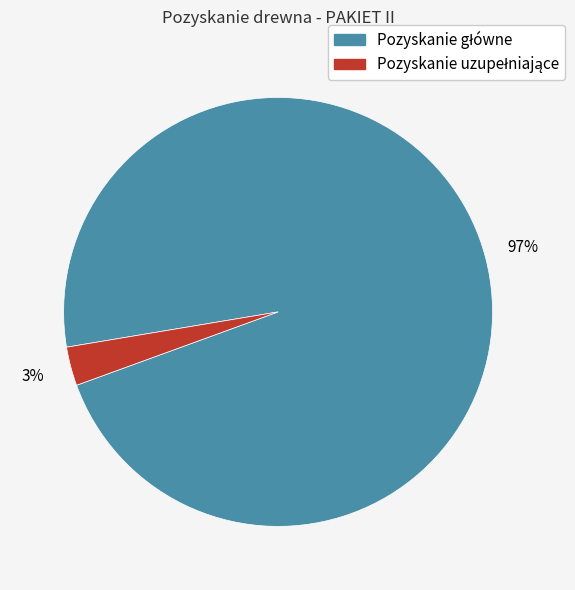

Is there a majority slice in this chart?

Yes